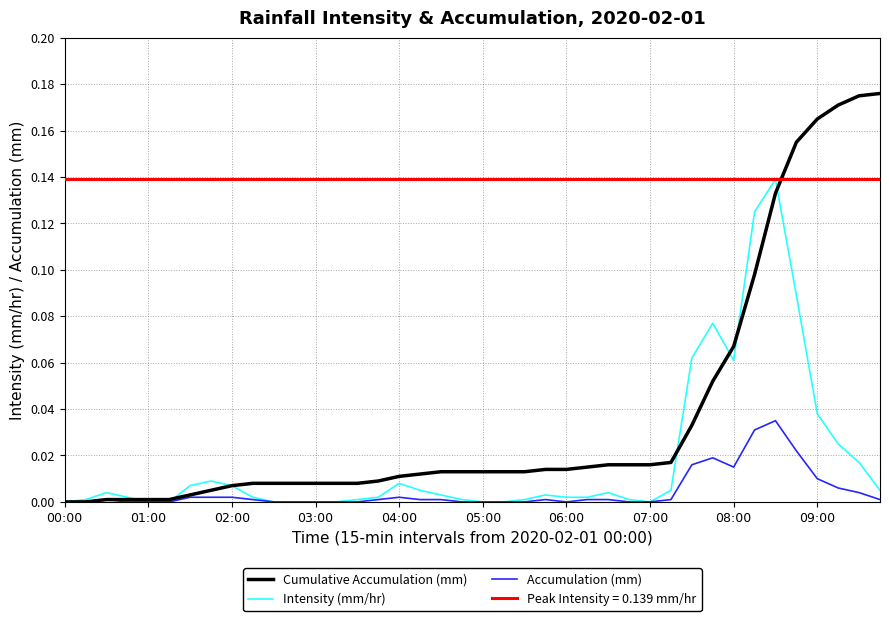

What is the difference between the second highest and second lowest values in the Intensity (mm/hr) series?

0.1